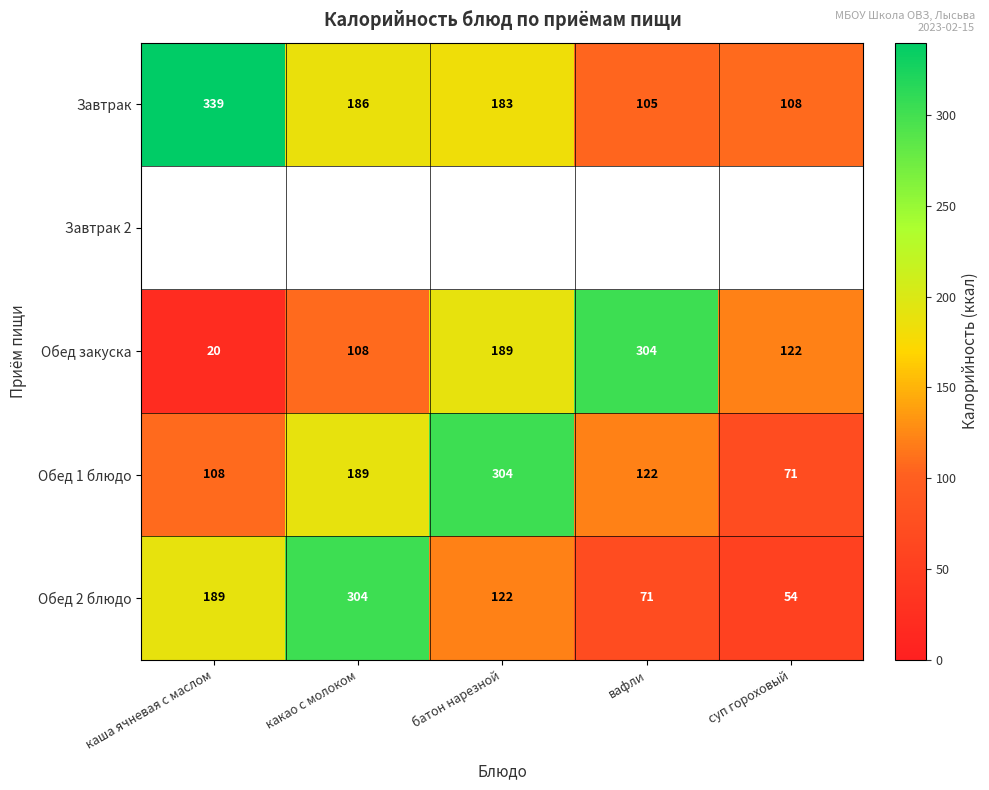

List the labels in order of Обед закуска value, largest first.

вафли, батон нарезной, суп гороховый, какао с молоком, каша ячневая с маслом